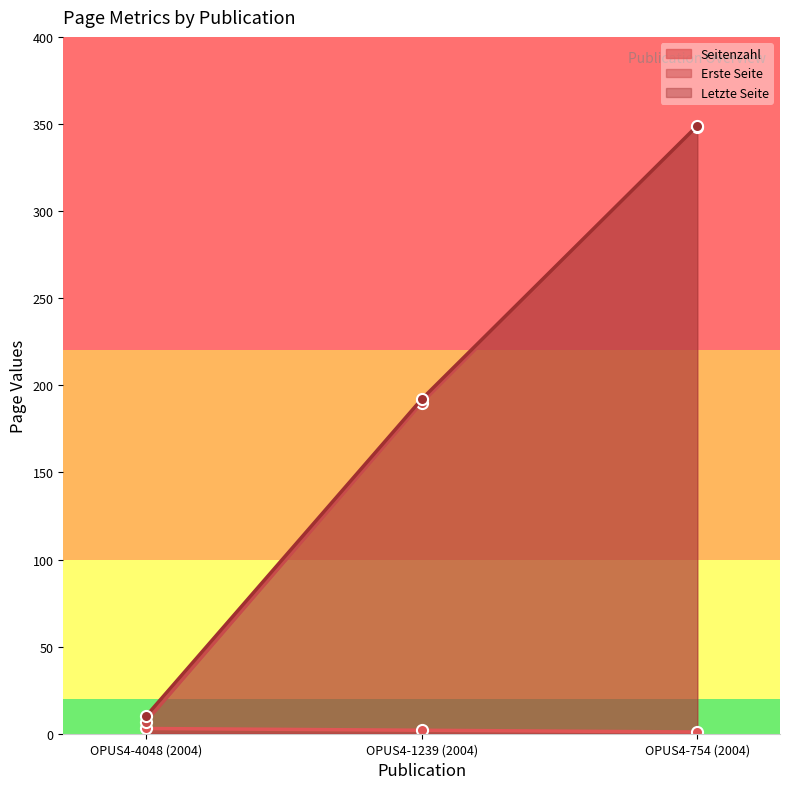

Reading left to right, extract all data points from this chart.

Seitenzahl: 3	2	1
Erste Seite: 7	190	348
Letzte Seite: 10	192	349